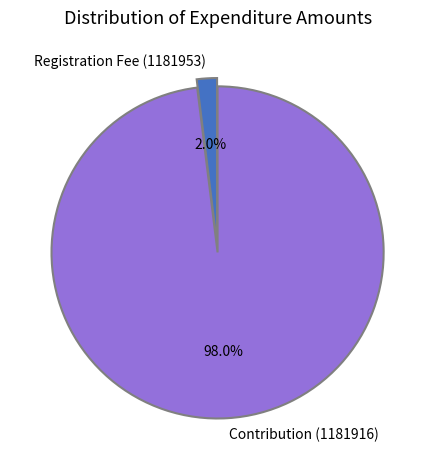

What percentage do Contribution (1181916) and Registration Fee (1181953) together represent?

100.0%